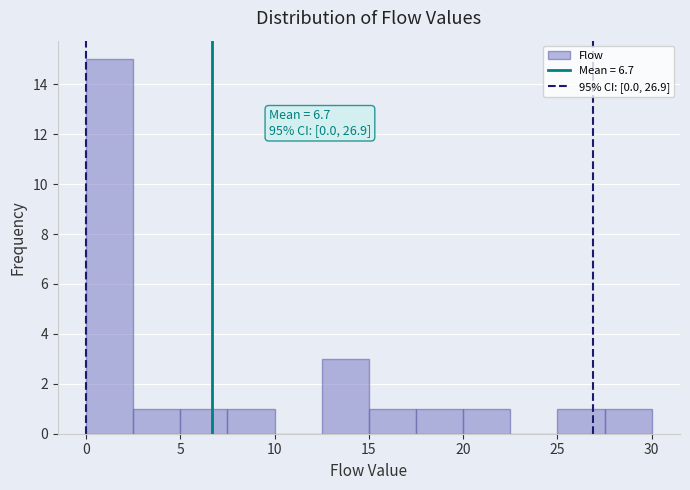

Over which range of the x-axis is the bar tallest?

0.0 to 2.5